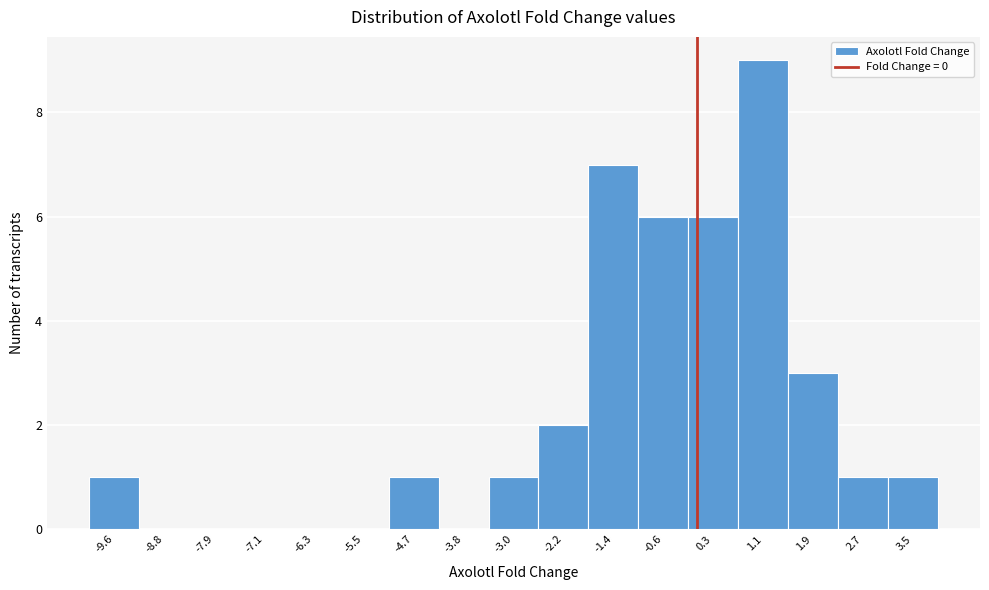

Reading left to right, list every bar in this chart as the range it spans on the x-axis followed by its height. Neither the bar edges nor the heights are printed on the chart, so give them approximately, as read against the axes.

-10.0 to -9.2: 1
-9.2 to -8.4: 0
-8.4 to -7.5: 0
-7.5 to -6.7: 0
-6.7 to -5.9: 0
-5.9 to -5.1: 0
-5.1 to -4.3: 1
-4.3 to -3.4: 0
-3.4 to -2.6: 1
-2.6 to -1.8: 2
-1.8 to -1.0: 7
-1.0 to -0.2: 6
-0.2 to 0.7: 6
0.7 to 1.5: 9
1.5 to 2.3: 3
2.3 to 3.1: 1
3.1 to 3.9: 1